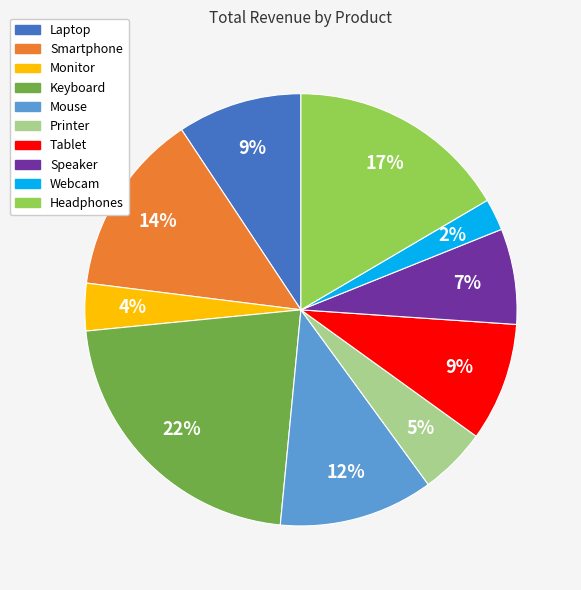

What is the largest slice in the pie chart?

Keyboard